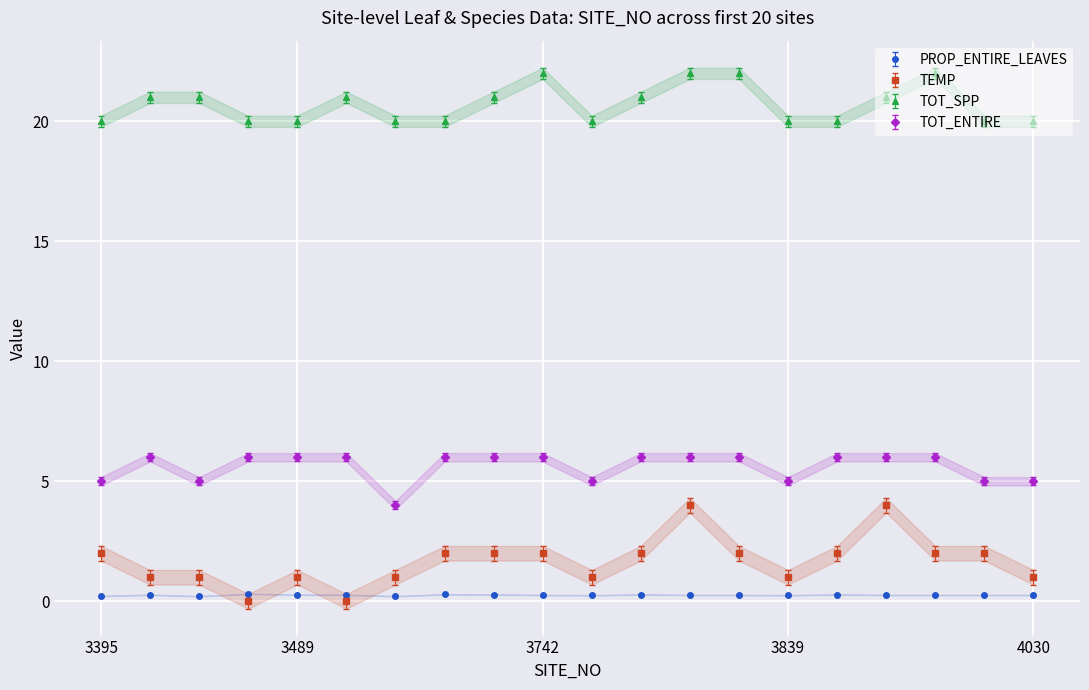

What is the difference between the TOT_SPP values at 3836 and 4029?

1.0